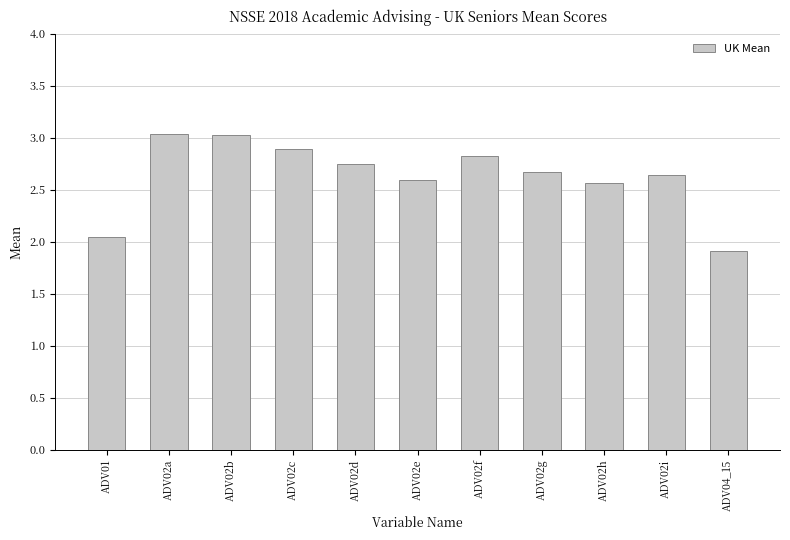

What is the maximum value shown in the chart?

3.0